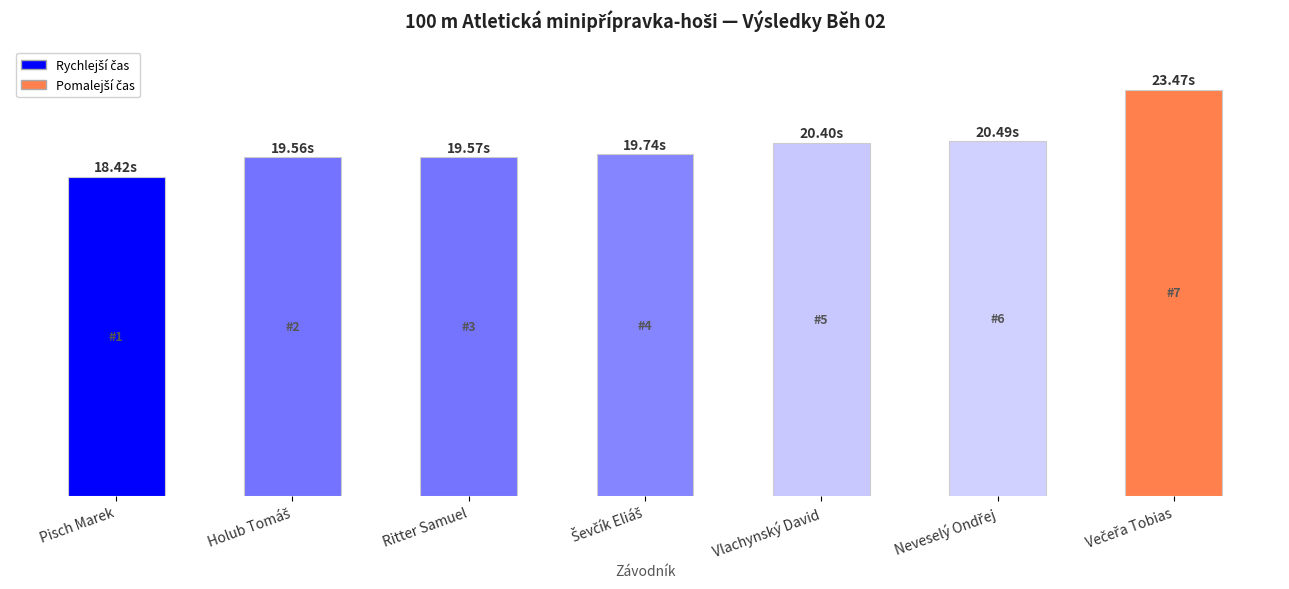

What is the maximum value shown in the chart?

23.5